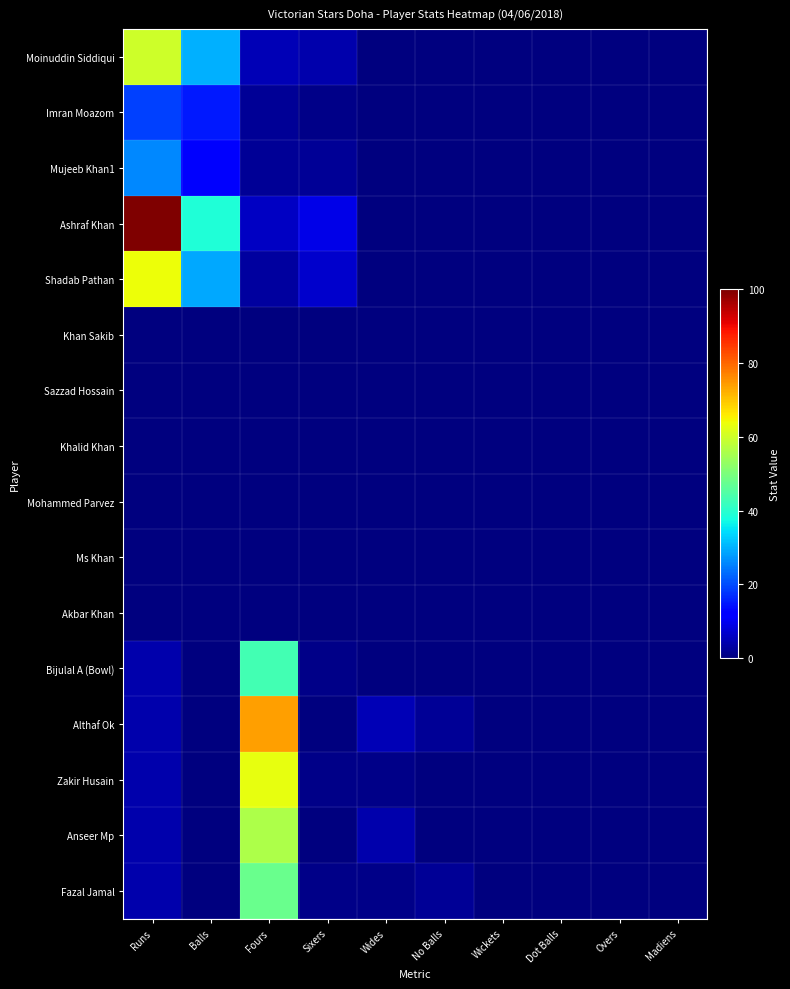

At how many categories does at least one series exceed 8?

4